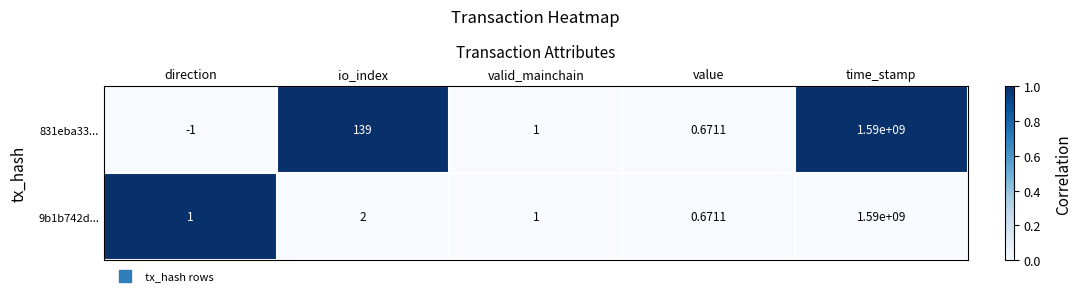

At which label is 831eba33... closest to 794999999?

io_index